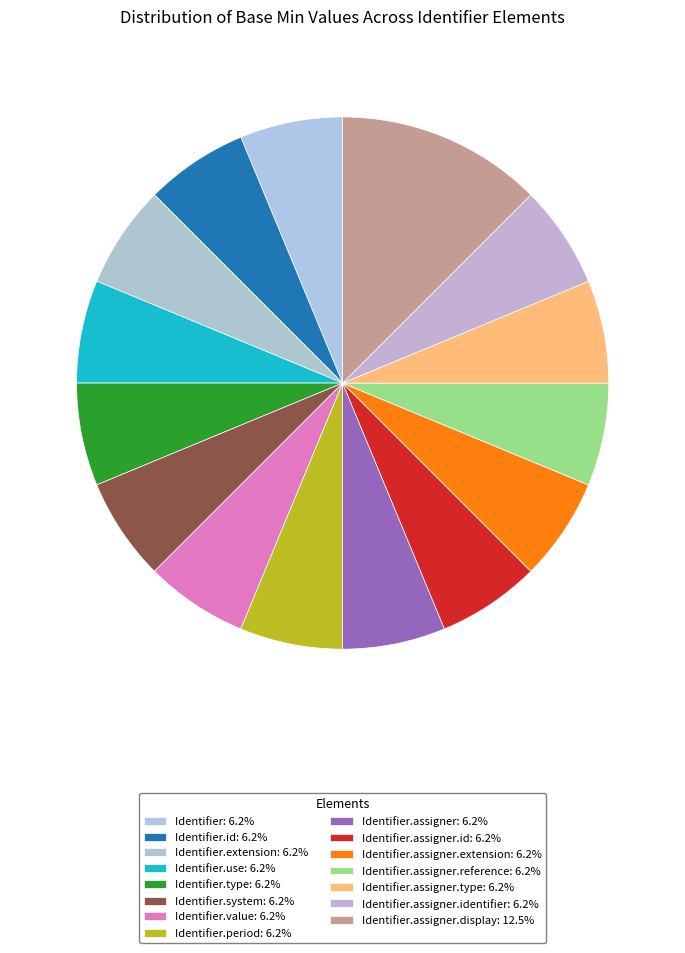

Is there a majority slice in this chart?

No